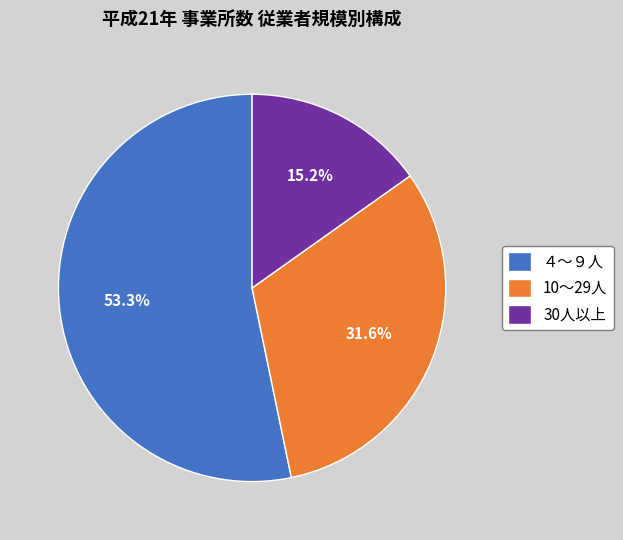

Is it true that ４～９人 is 53% of the pie?

True